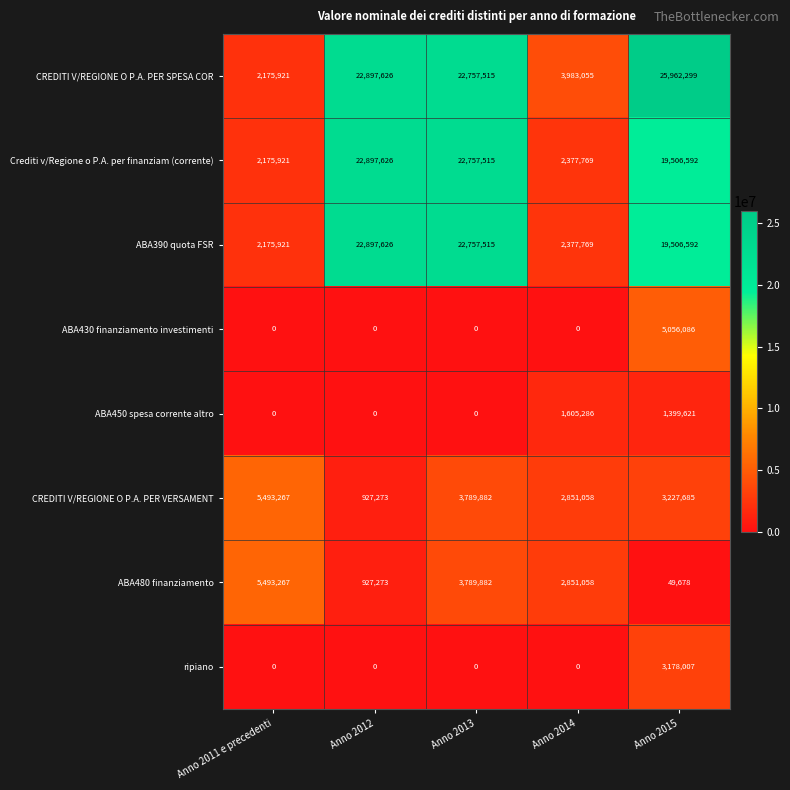

Which series has the largest total across all categories?

CREDITI V/REGIONE O P.A. PER SPESA COR